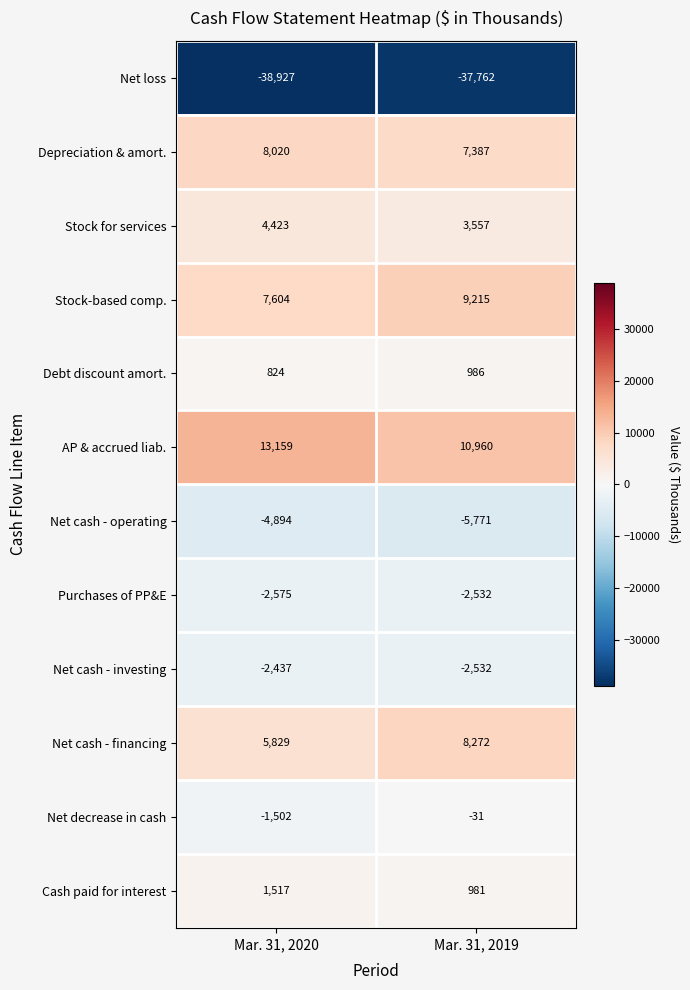

How many values in the Purchases of PP&E series are below -2532?

1